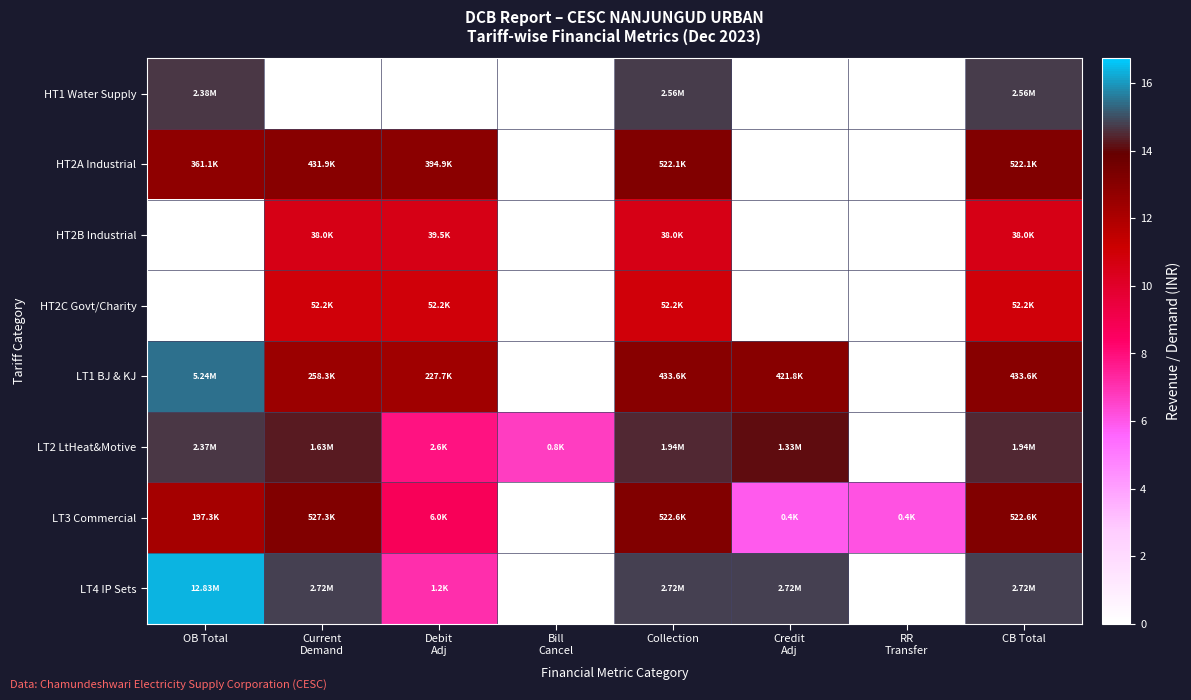

Count the number of categories in the chart.

8